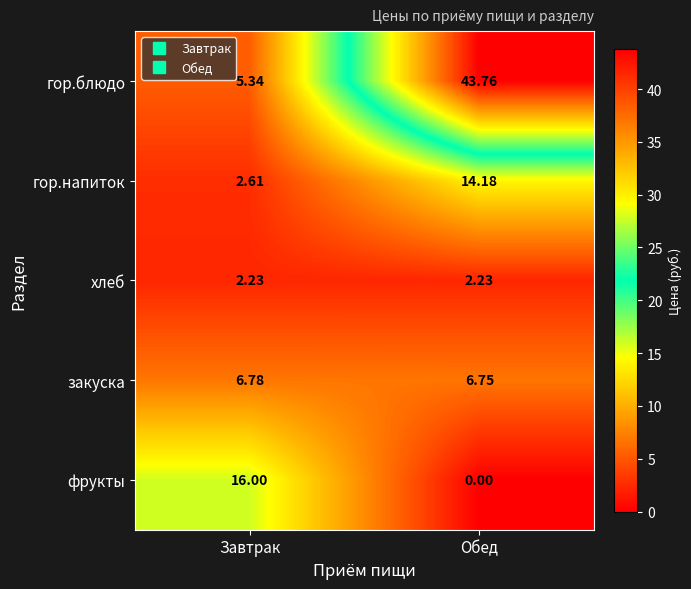

Which series has the largest total across all categories?

гор.блюдо